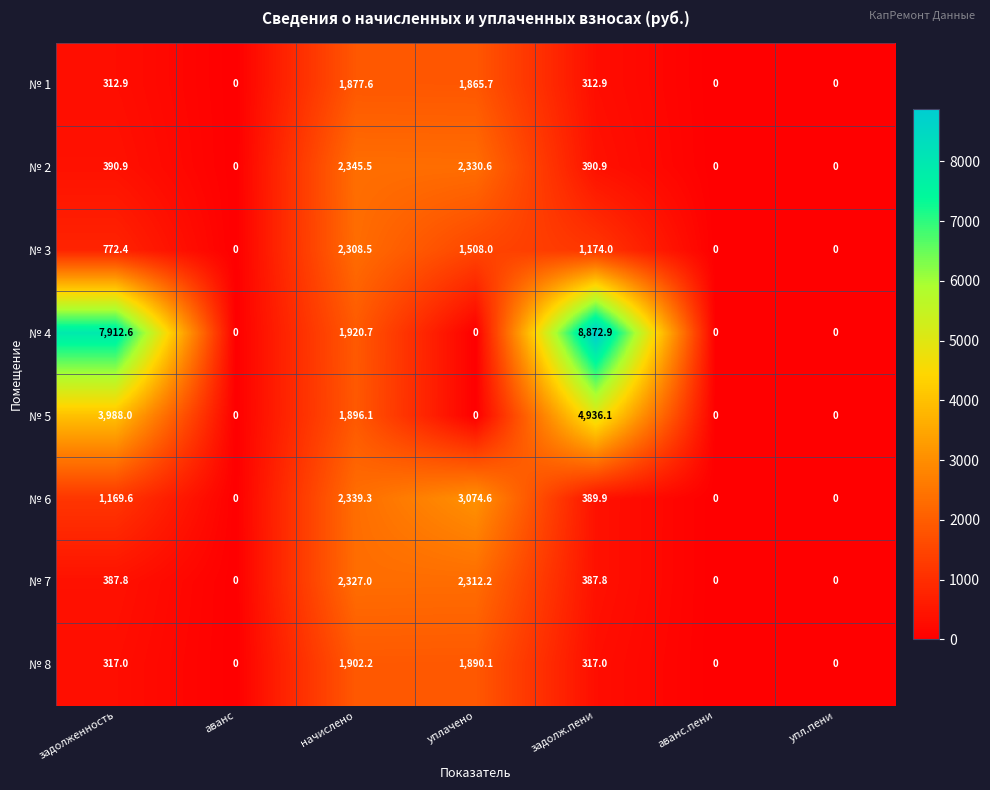

List the series in order of their peak value, lowest first.

№ 1, № 8, № 3, № 7, № 2, № 6, № 5, № 4